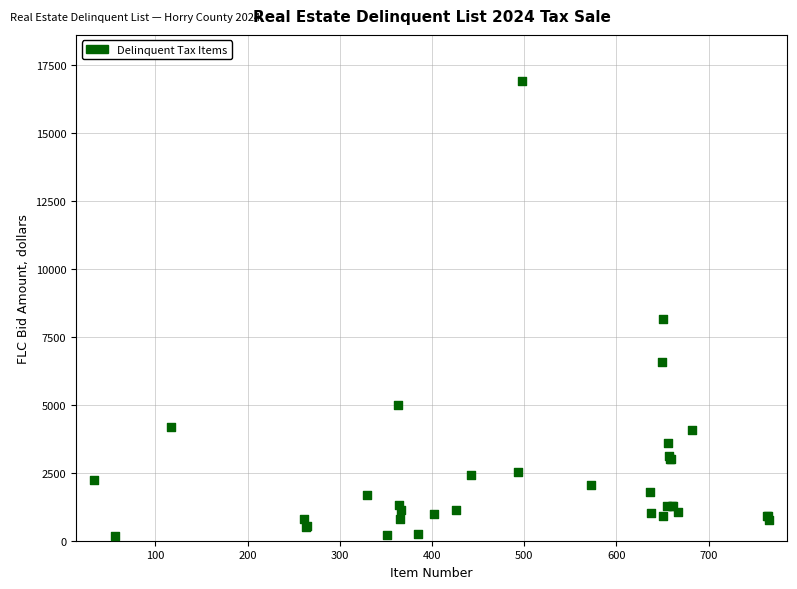

What Y value in the scatter plot is closest to 8545?

8150.6